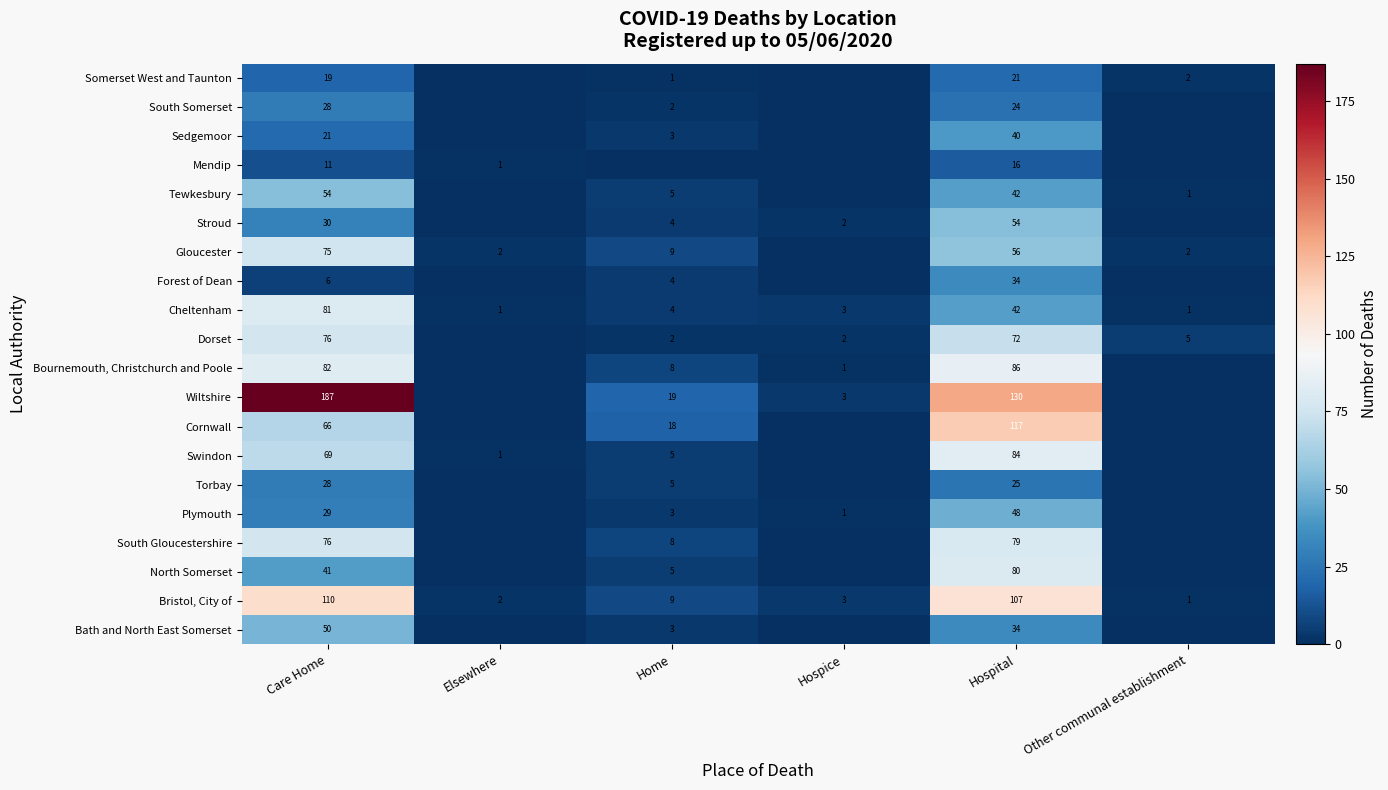

True or false: South Somerset has a value of 2 at Home.

True